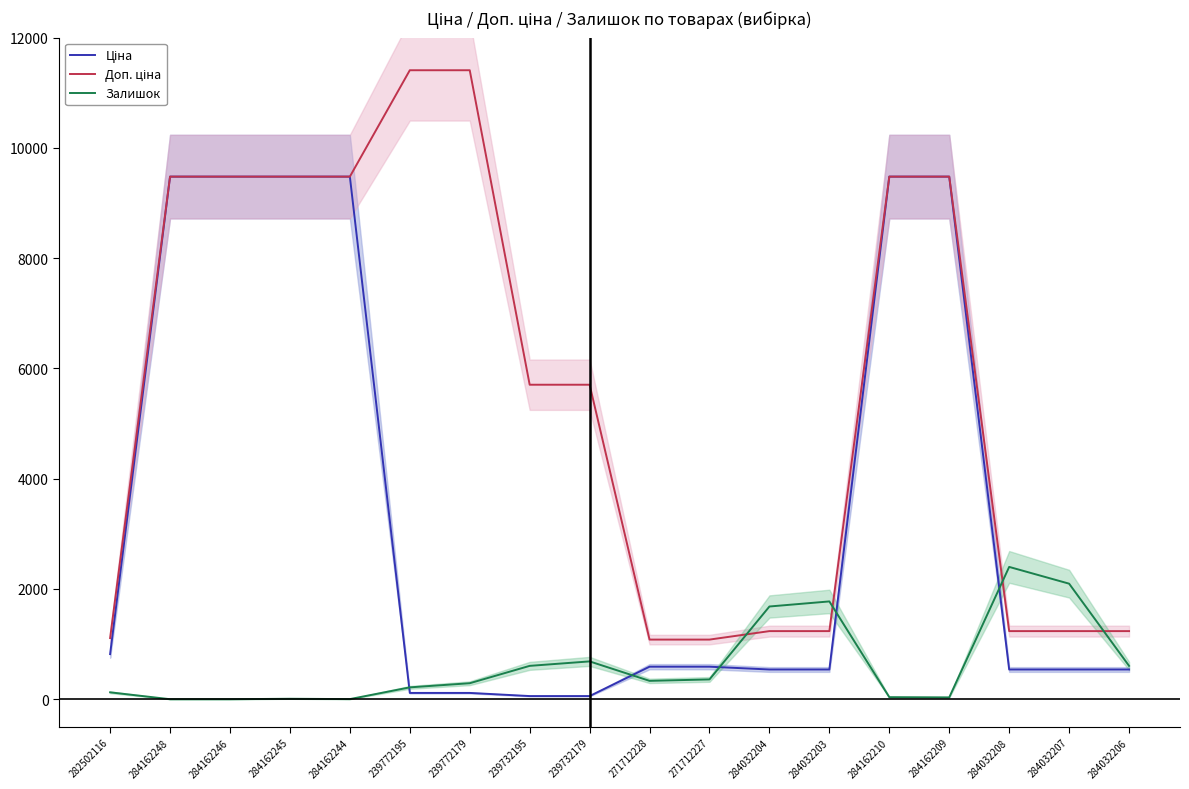

How many categories are shown in the chart?

18